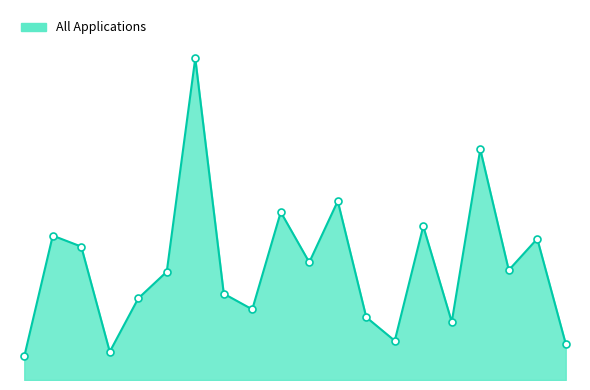

What is the sum of all values?

1462